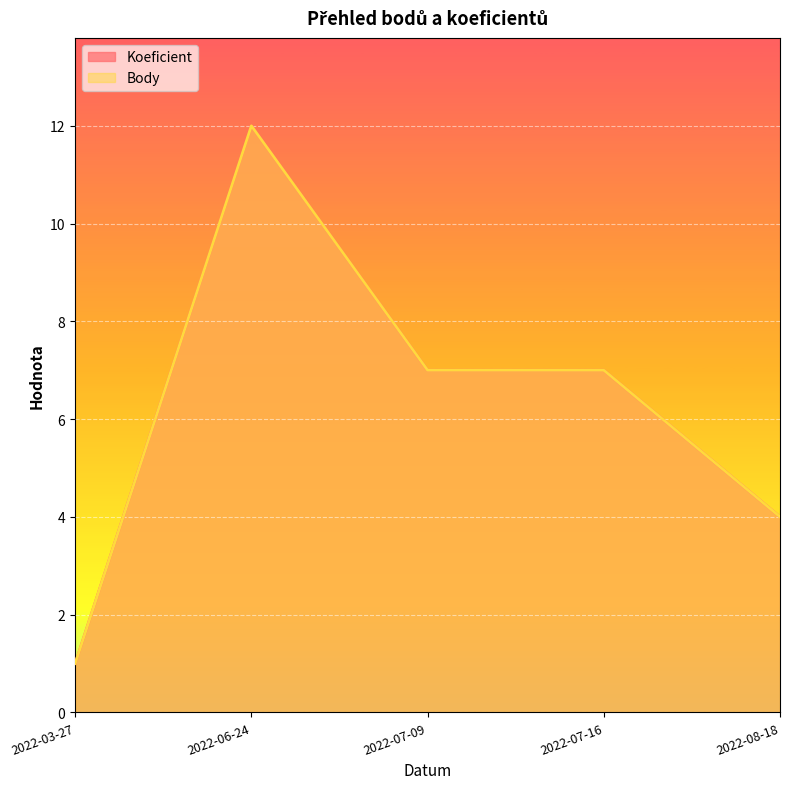

What is the highest value of the Body series?

12